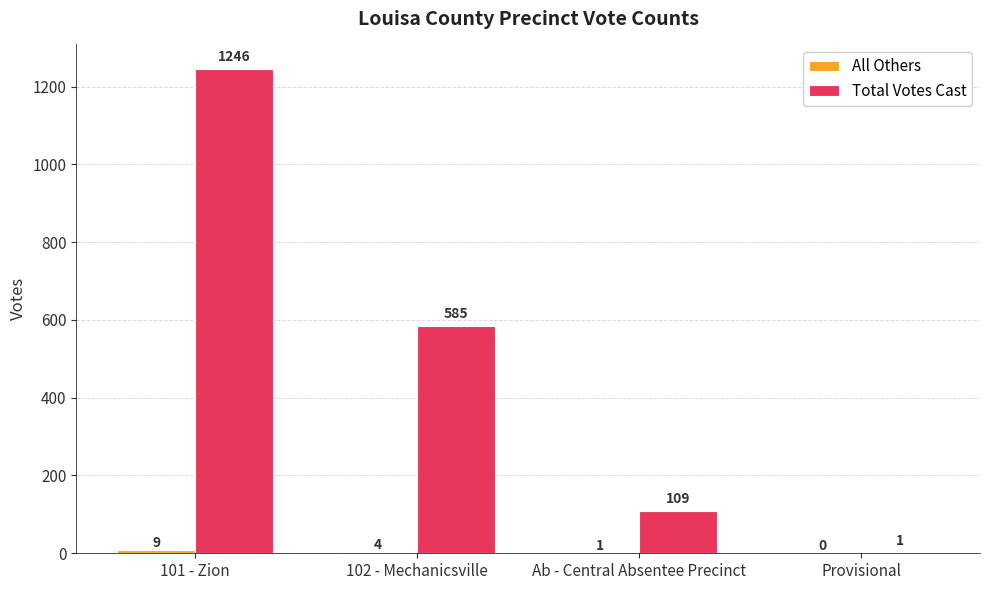

True or false: Total Votes Cast has a value of 1 at Provisional.

True